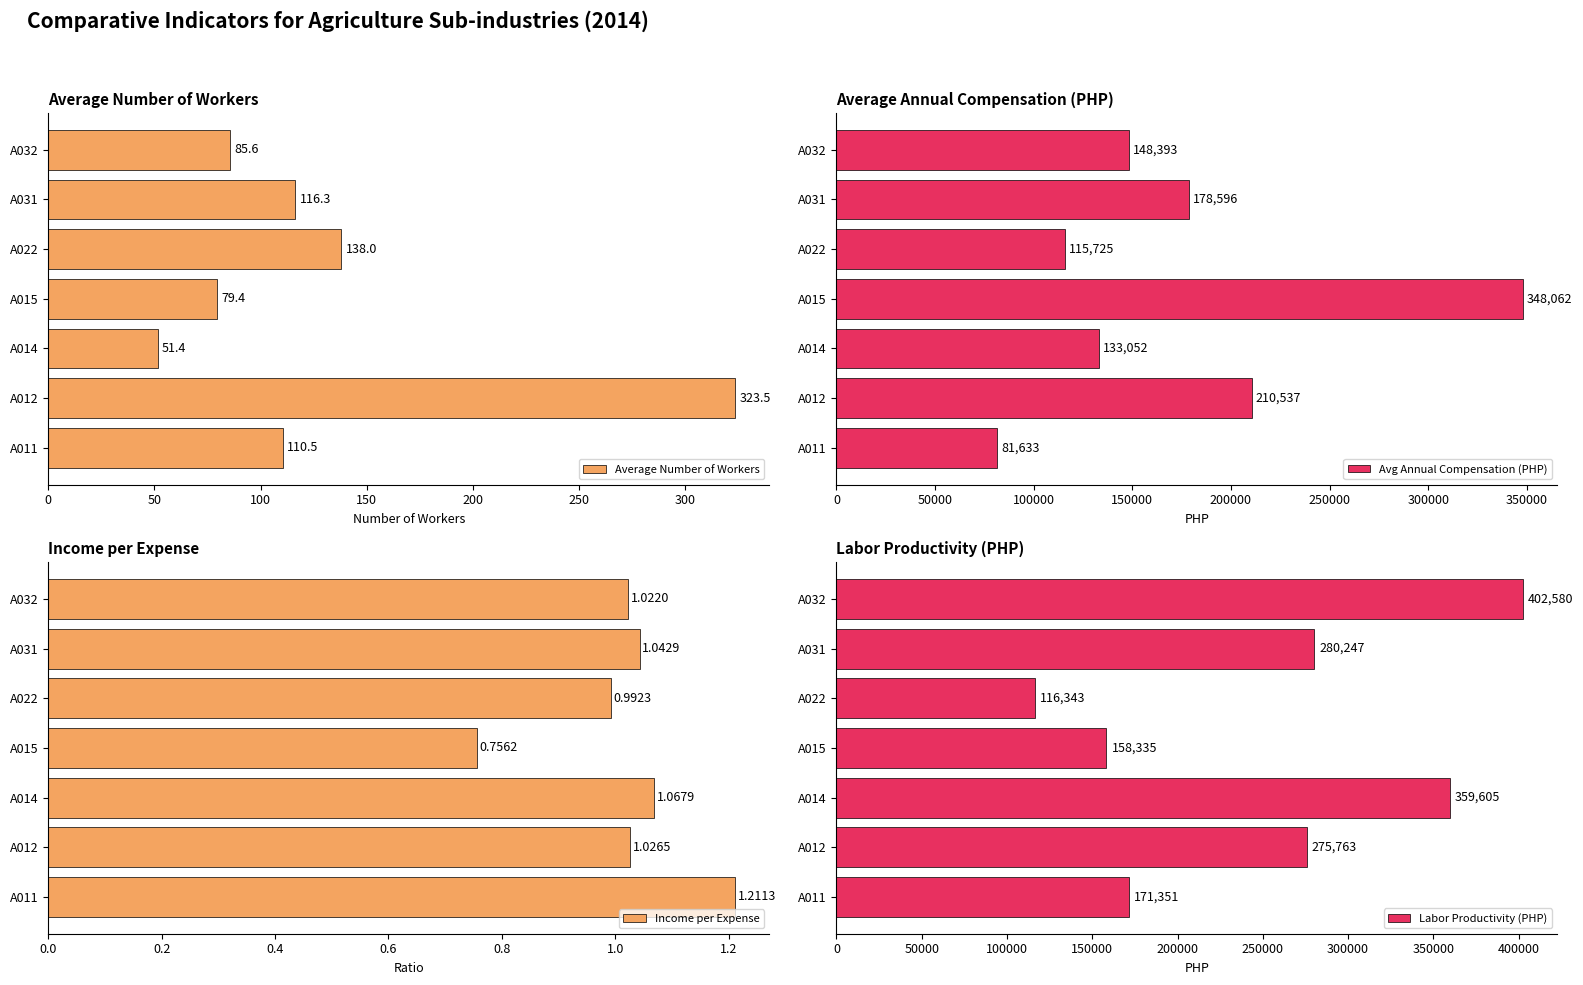

How many groups of bars are there?

7